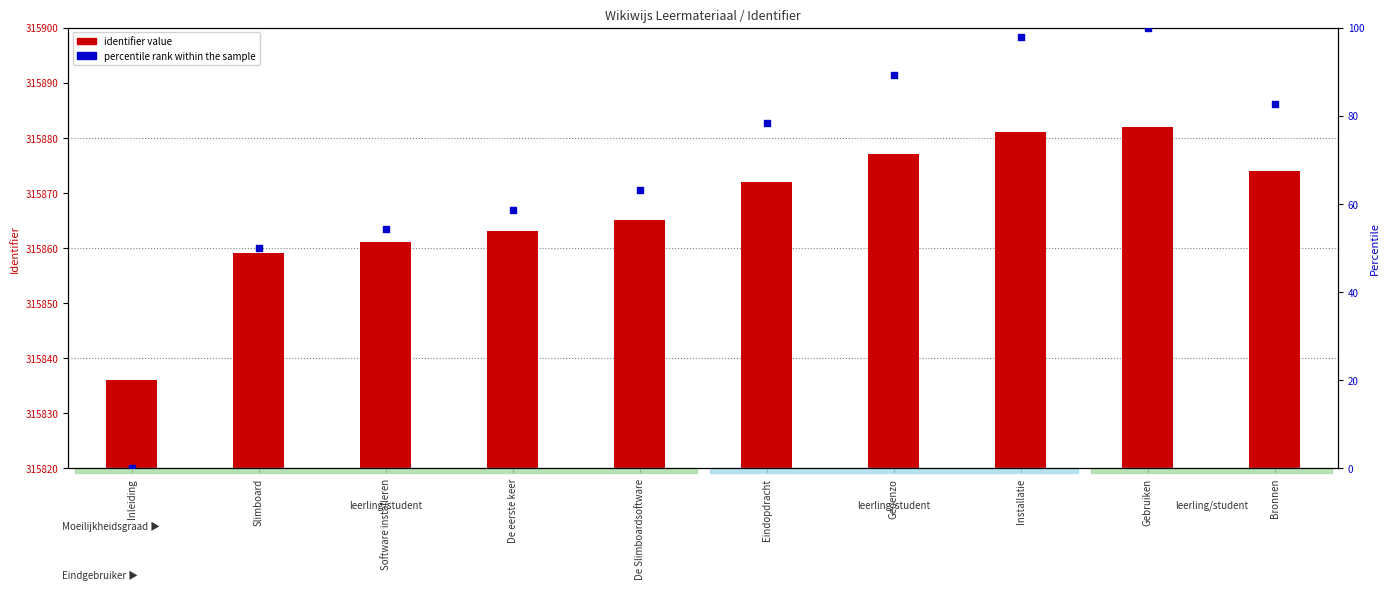

Which series has the largest Y range (max minus min)?

percentile rank within the sample